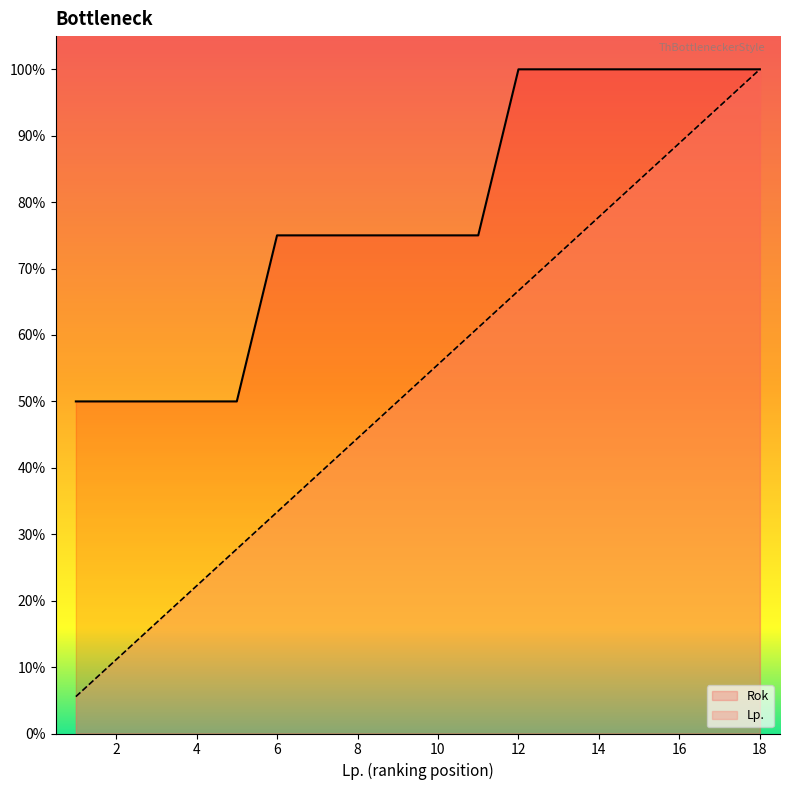

Is it true that Lp. equals 145.9 at 15?

False